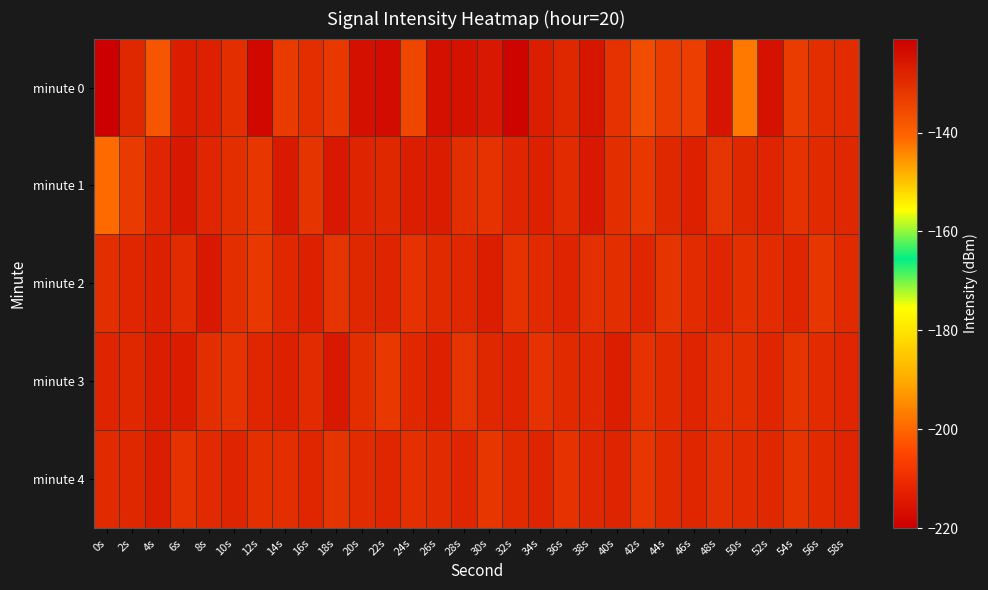

Between 34s and 38s, which series saw the biggest shift?

minute 3